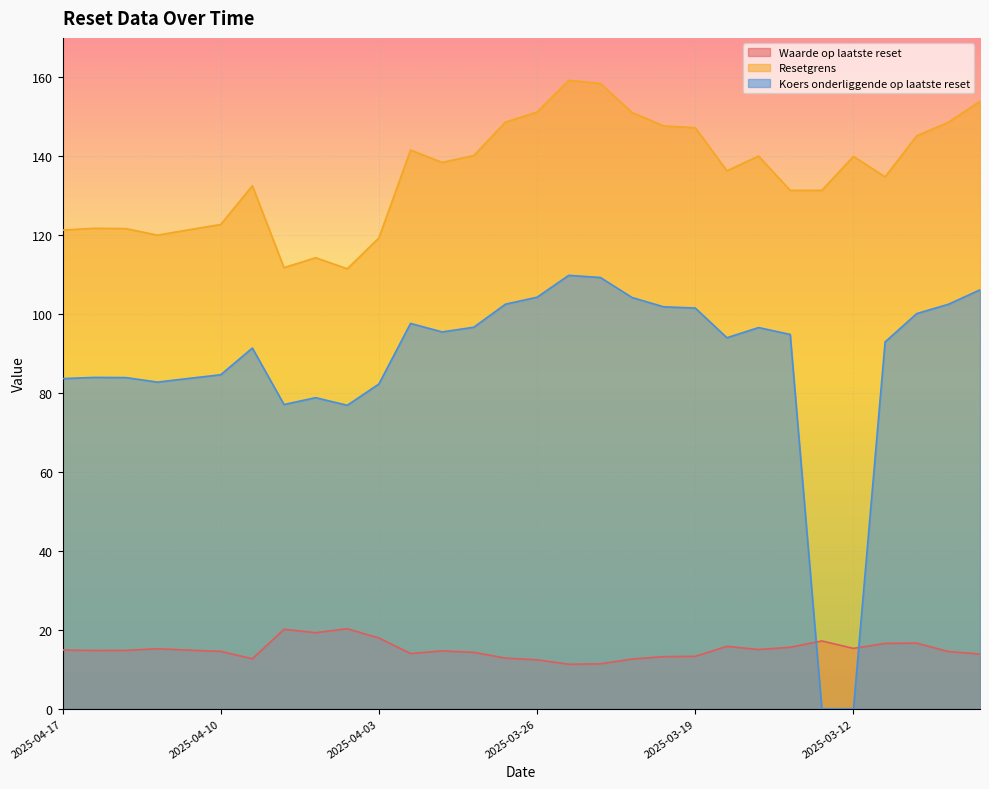

Between 2025-04-17 and 2025-03-11, which series saw the biggest shift?

Resetgrens